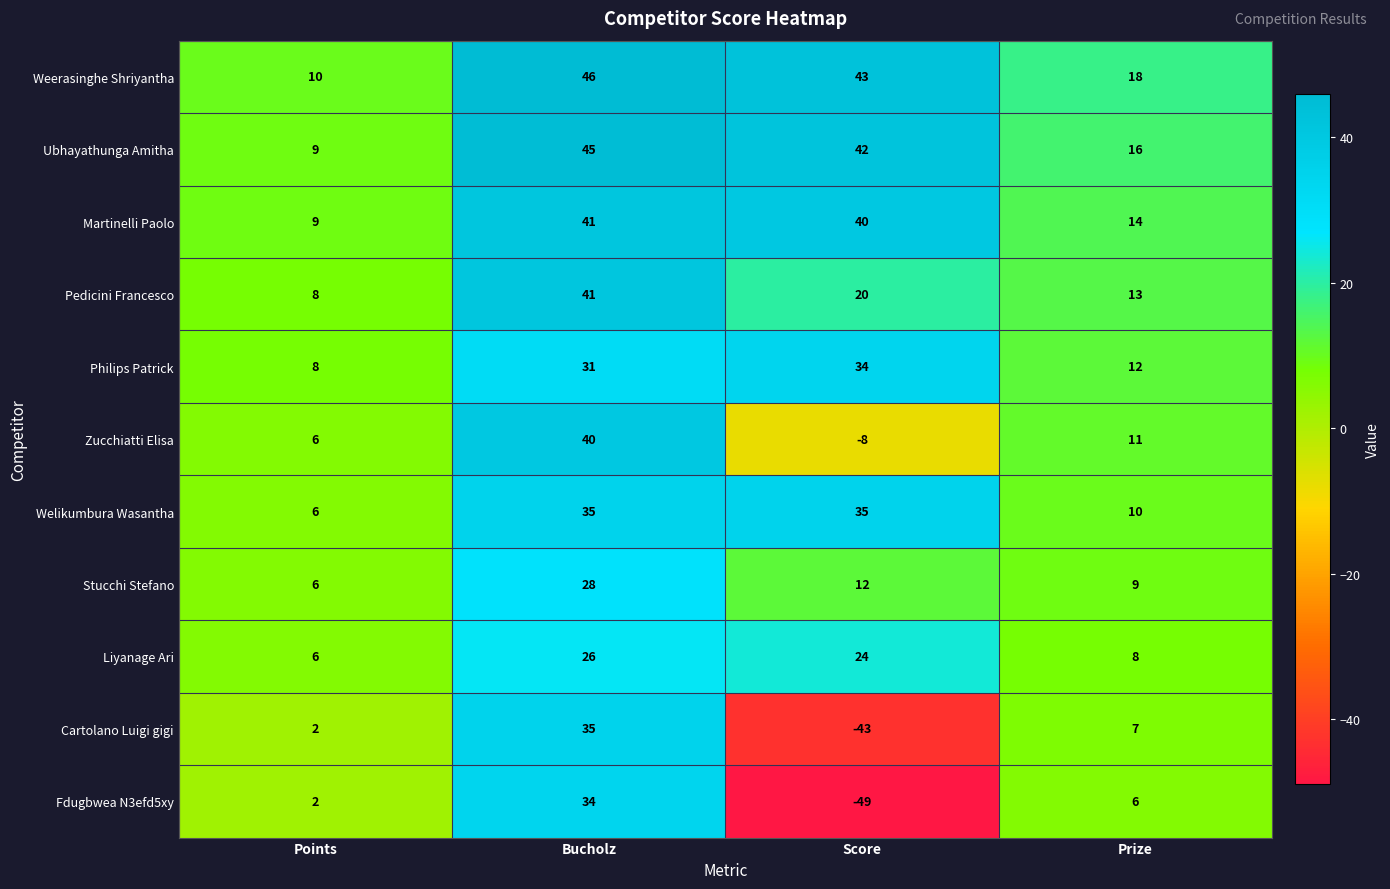

Which series changed the most between Bucholz and Score?

Fdugbwea N3efd5xy